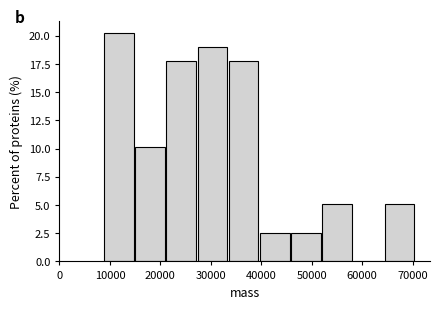

Reading left to right, list every bar in this chart as the range it spans on the x-axis followed by its height. Neither the bar edges nor the heights are printed on the chart, so give them approximately, as read against the axes.

9000 to 15000: 20.5
15000 to 21000: 10.0
21000 to 27000: 17.5
27000 to 34000: 19.0
34000 to 40000: 17.5
40000 to 46000: 2.5
46000 to 52000: 2.5
52000 to 58000: 5.0
58000 to 64000: 0
64000 to 71000: 5.0